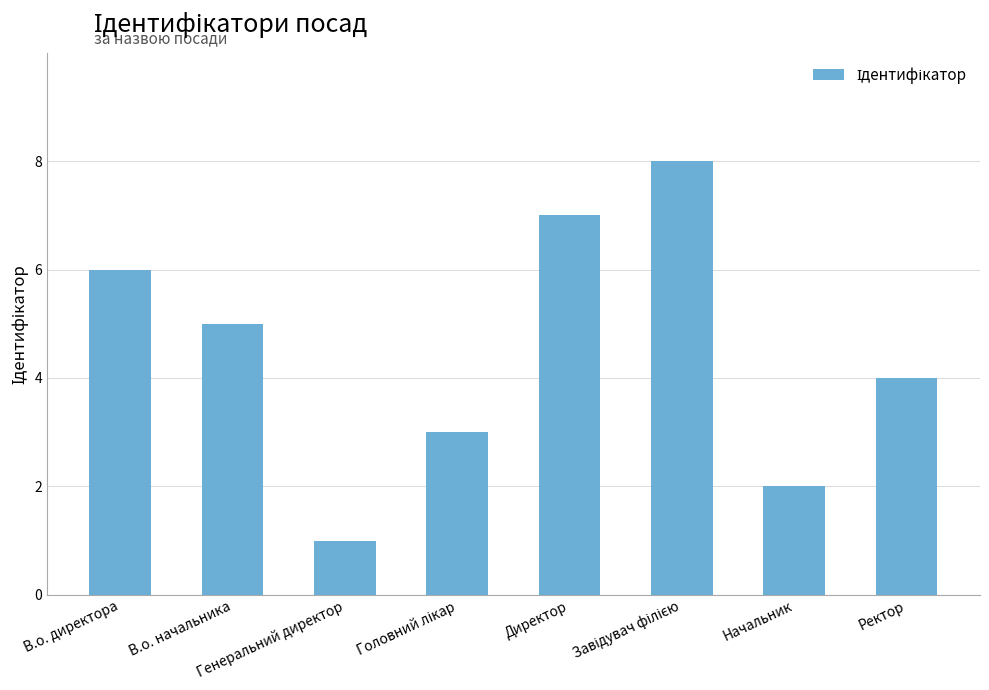

Does the chart contain stacked bars?

No